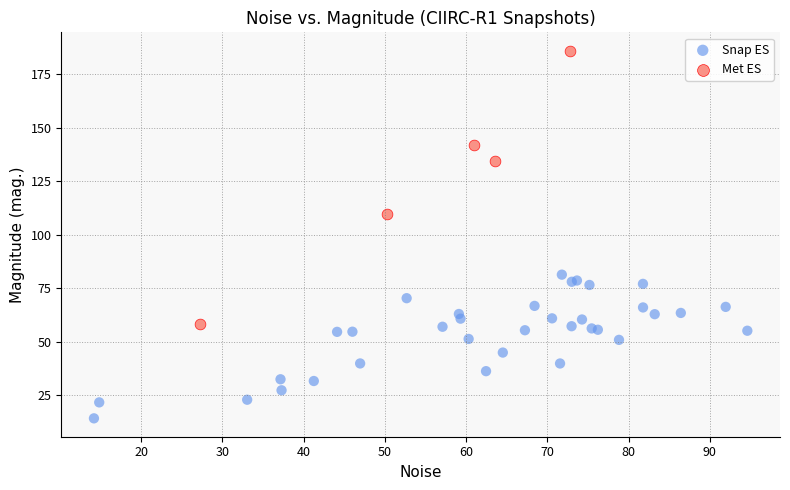

Which series contains the highest Y value?

Met ES